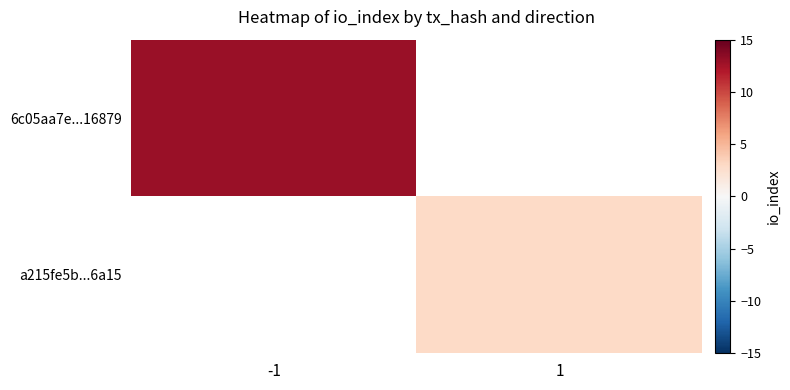

List the labels in order of 6c05aa7e...16879 value, largest first.

-1, 1